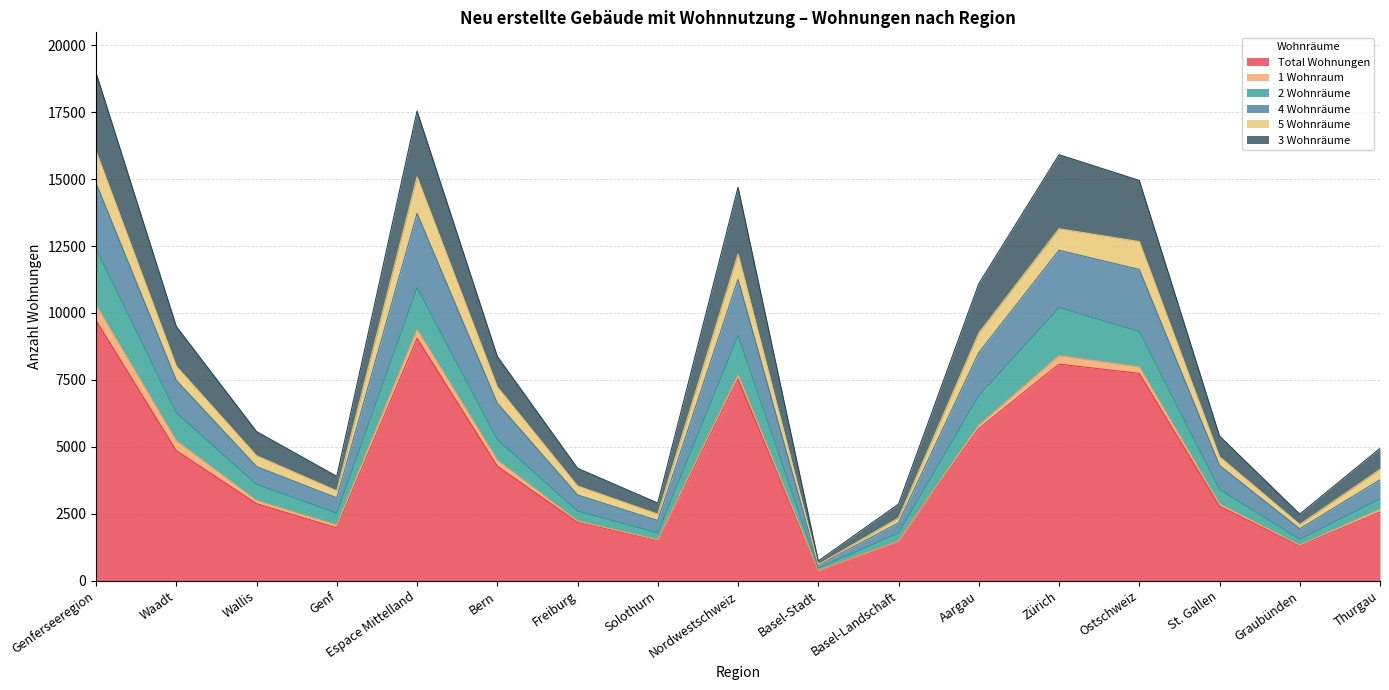

Is it true that Total Wohnungen equals 7745 at Ostschweiz?

True